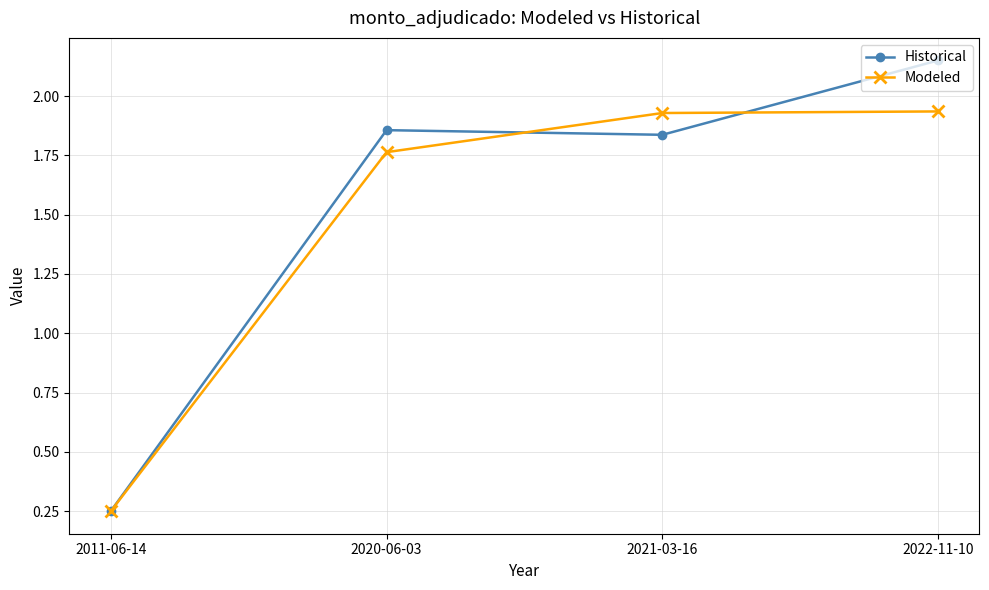

Where is the first local maximum for Historical?

2020-06-03